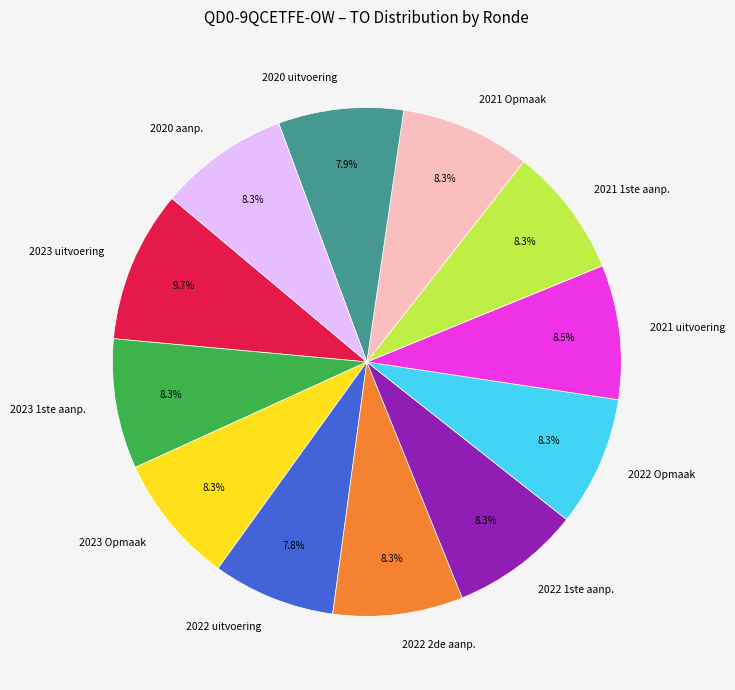

What is the total percentage of 2021 Opmaak and 2020 uitvoering?

16.2%